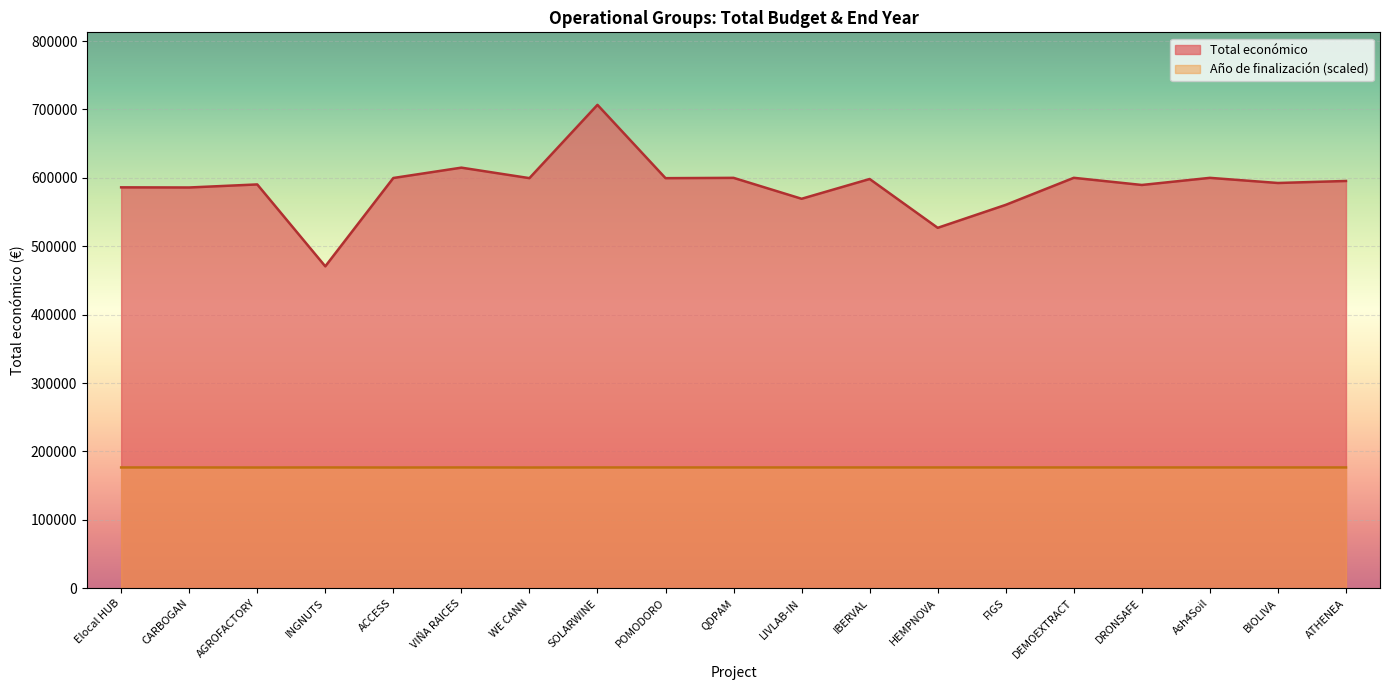

What is the maximum value shown in the chart?

706697.0